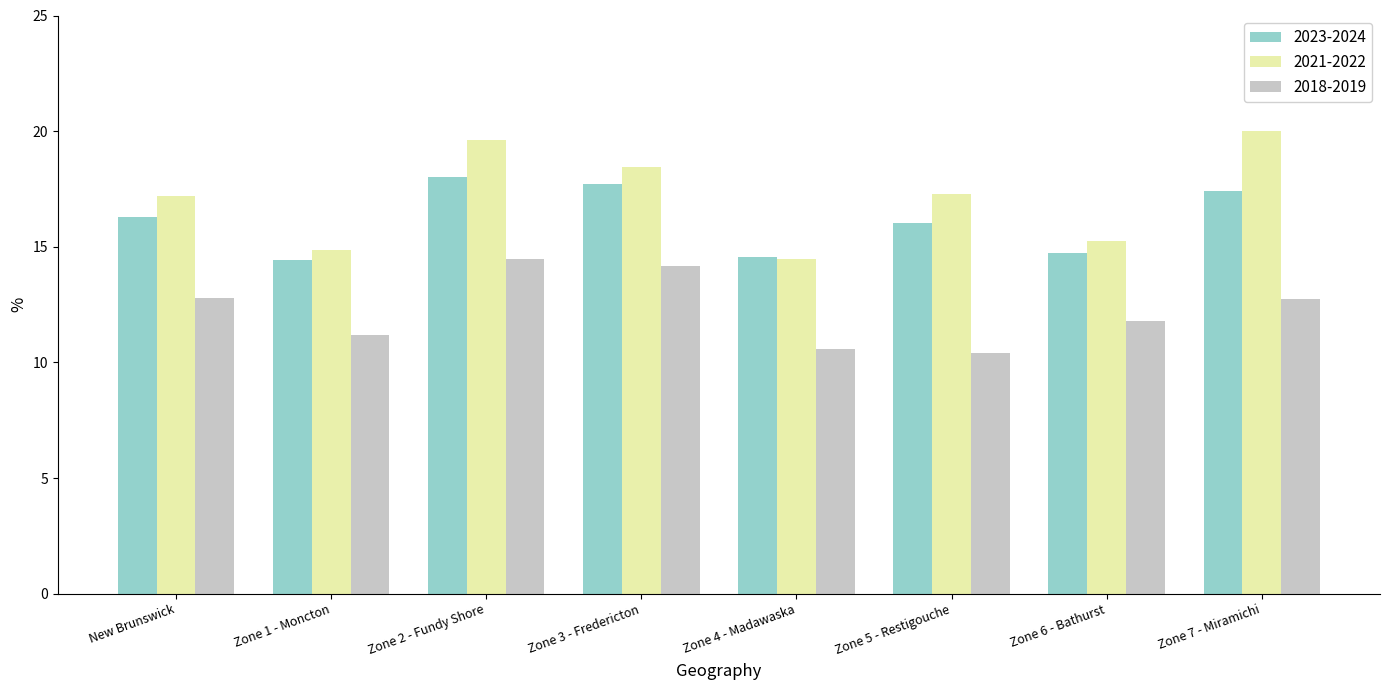

Which series changed the most between Zone 5 - Restigouche and Zone 7 - Miramichi?

2021-2022